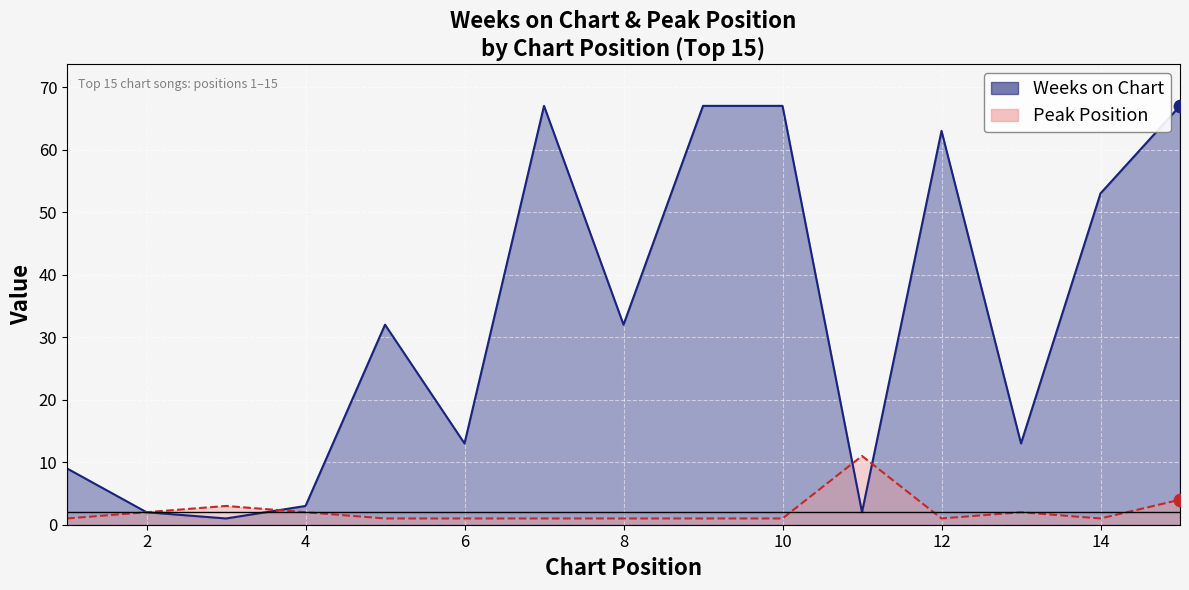

Is the value of Peak Position at 10 greater than the value of Weeks on Chart at 14?

No